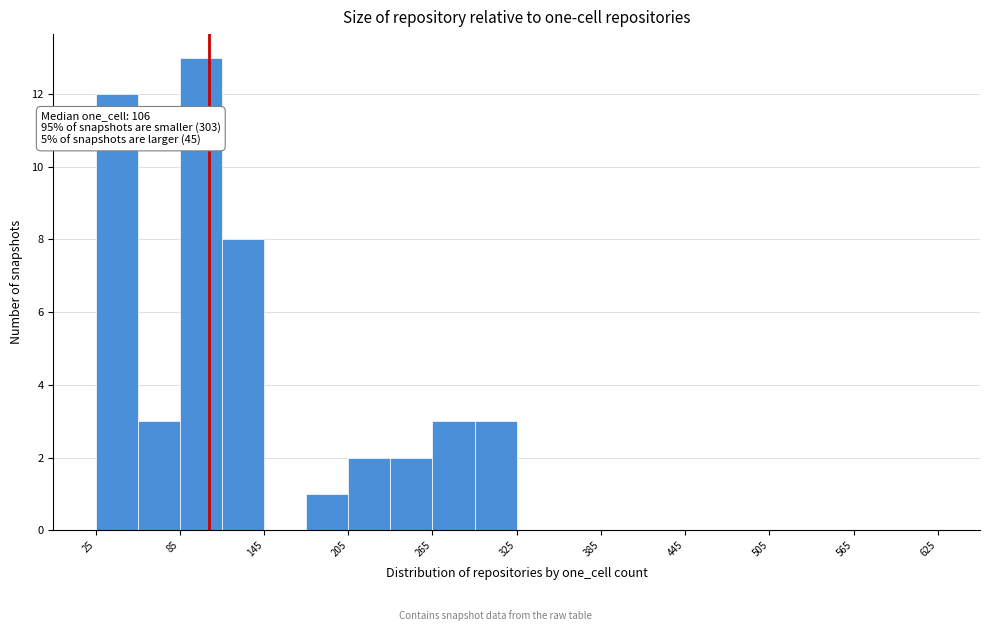

Around what value on the x-axis is the tallest bar? Give the approximate position of its centre, as read against the axis.

100